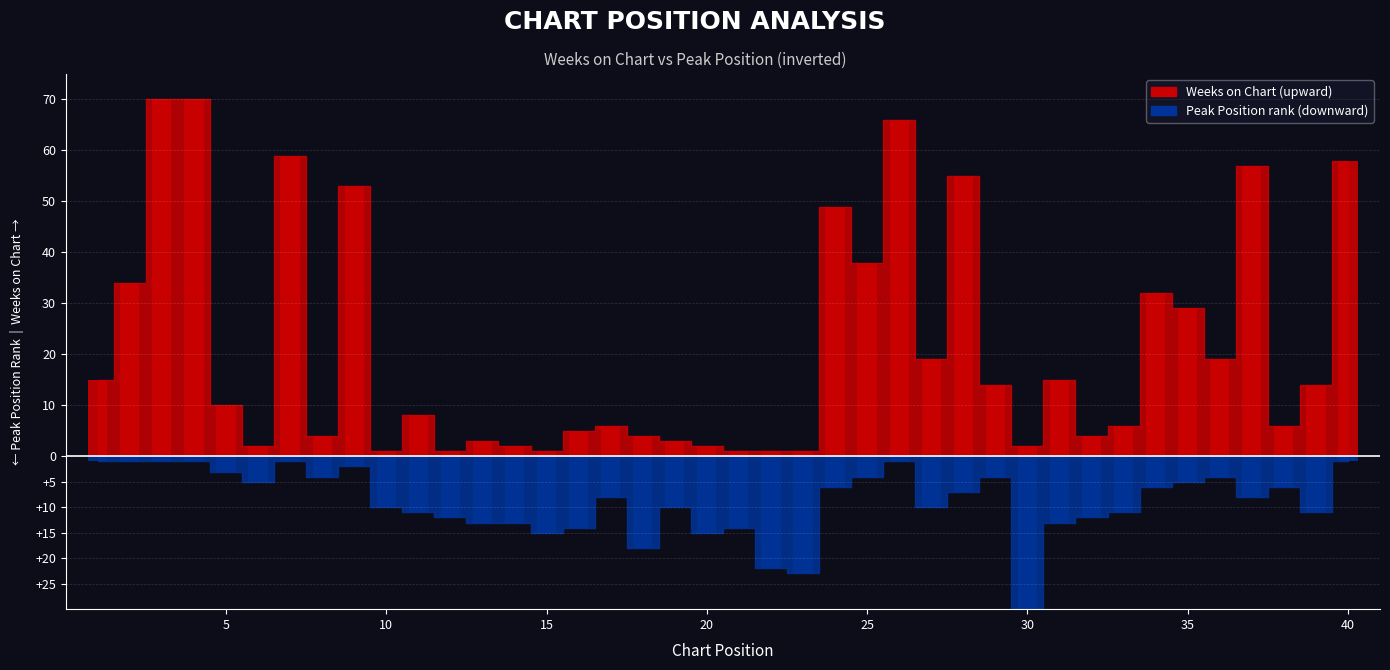

How many data points in Peak Position are above -8?

19